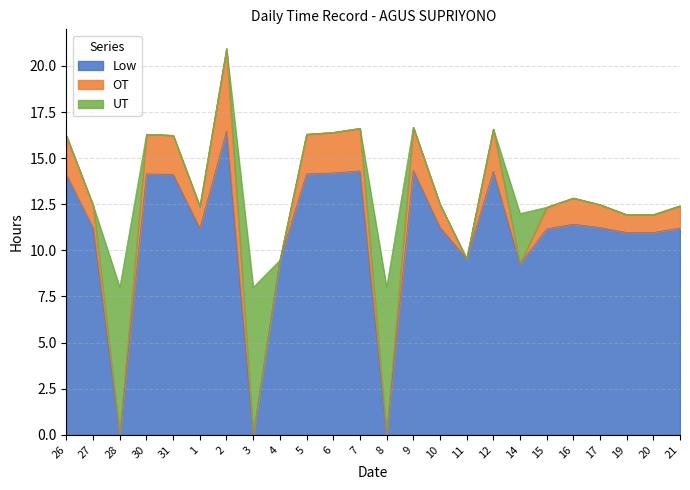

How many lines are shown in the chart?

3